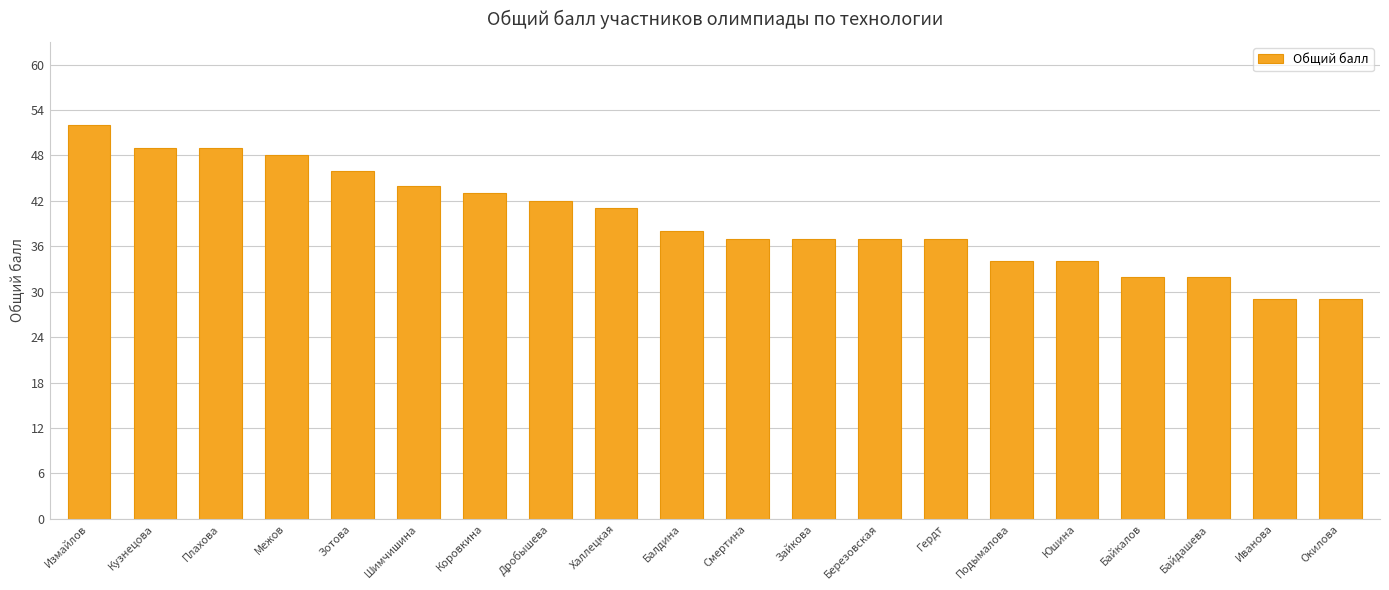

How many series are shown in this chart?

1